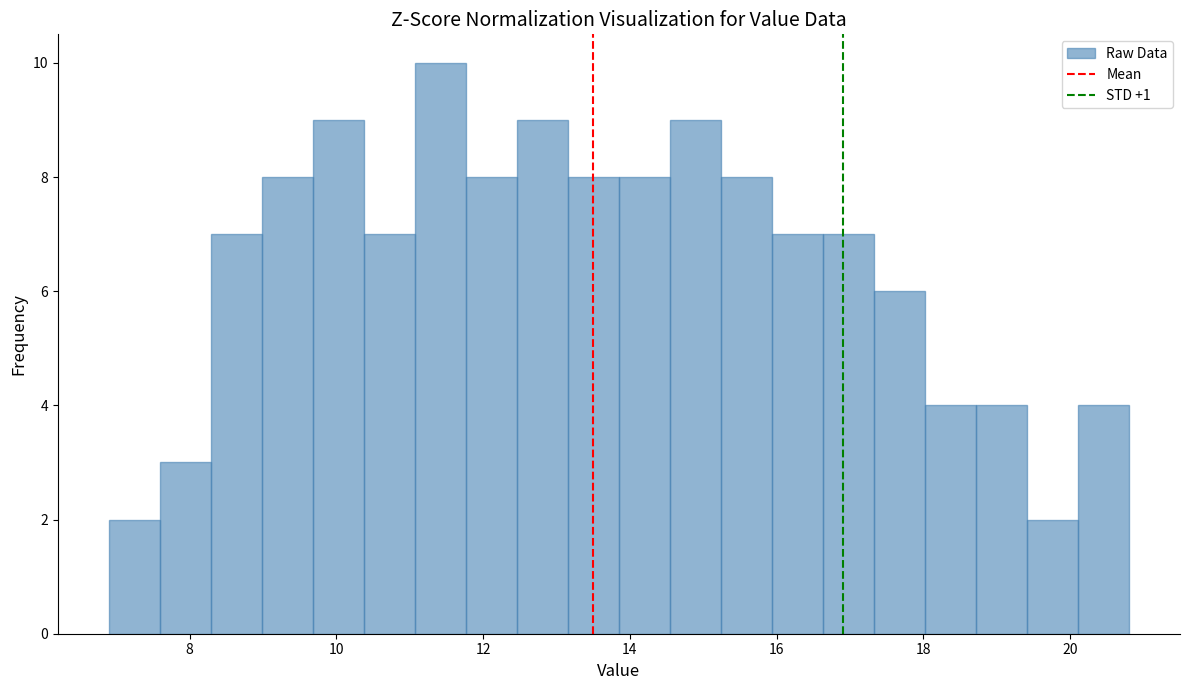

Read against the x-axis, roughly where is the centre of the tallest bar?

11.4